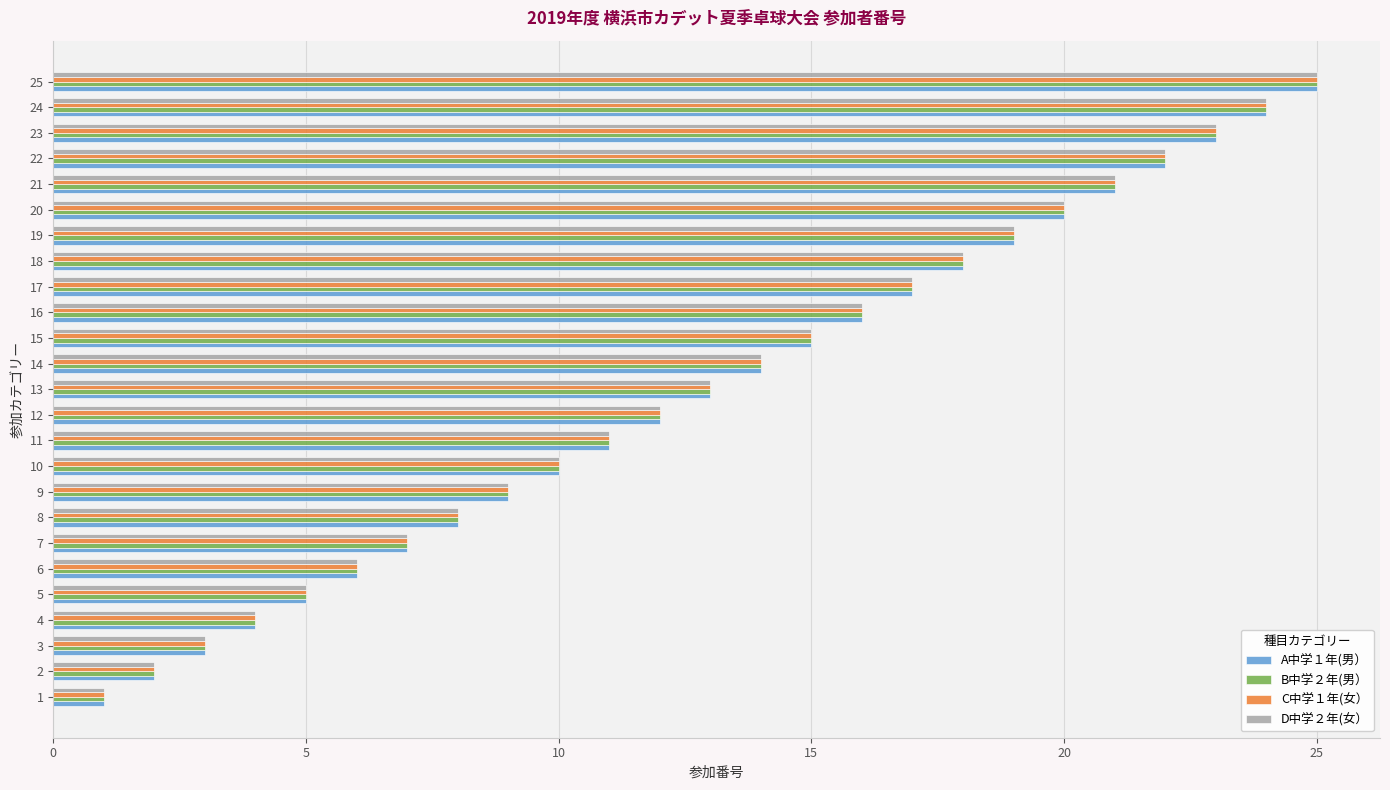

The B中学２年(男） series shows 15 at 23. True or false?

False